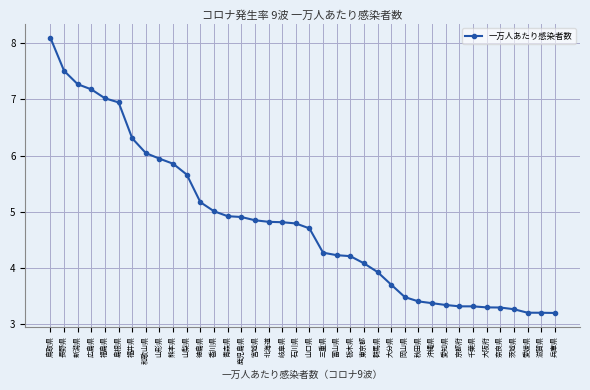

What is the ratio of the value at 岡山県 to the value at 奈良県?

1.1